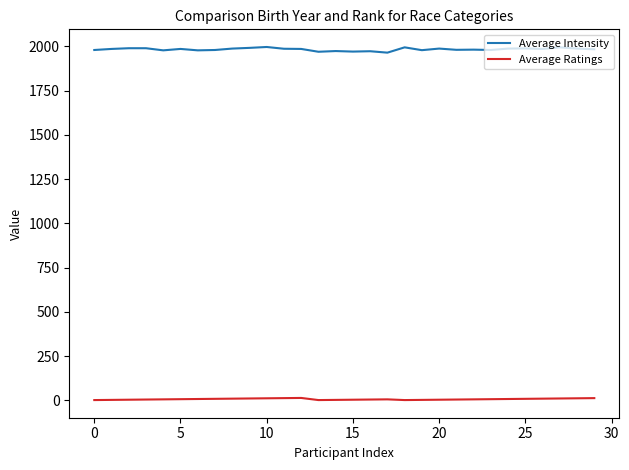

Rank the series by their average value, from lowest to highest.

Average Ratings, Average Intensity